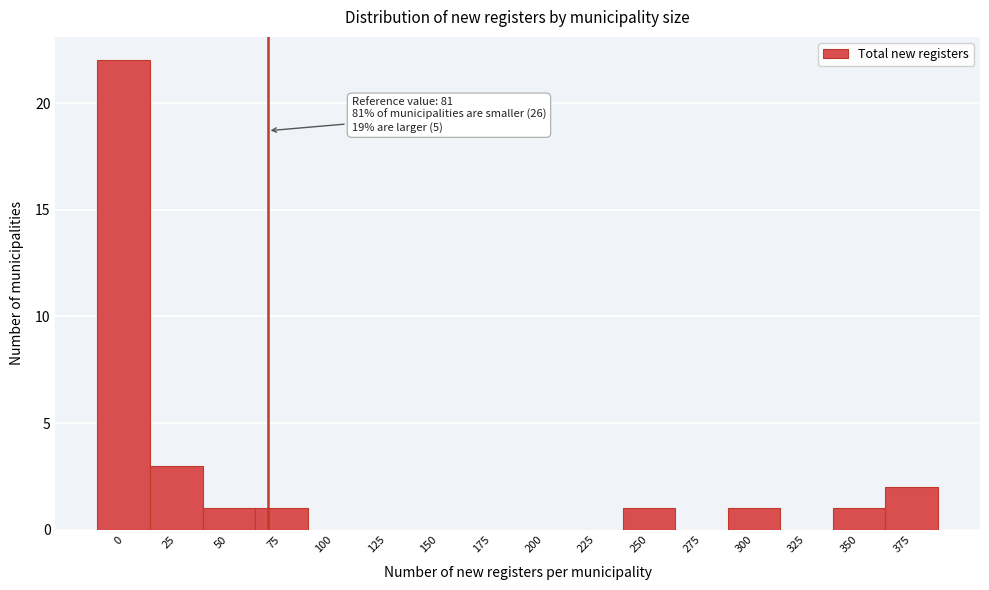

Reading left to right, extract all data points from this chart.

0=22	25=3	50=1	75=1	100=0	125=0	150=0	175=0	200=0	225=0	250=1	275=0	300=1	325=0	350=1	375=2